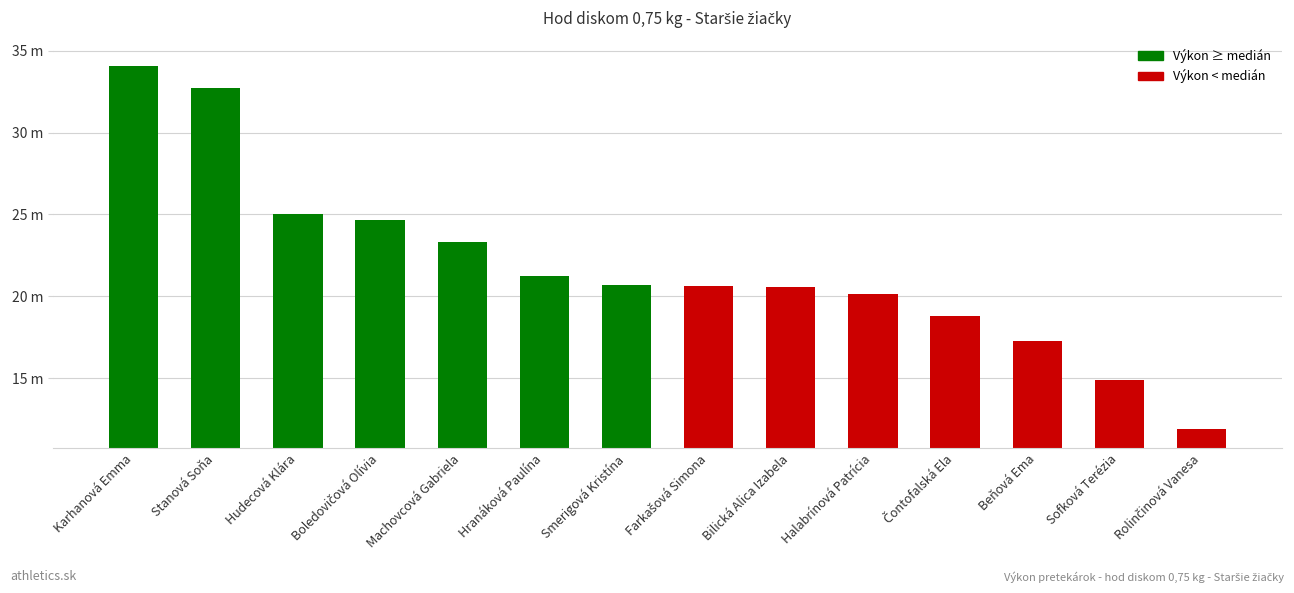

Reading left to right, list all the values displayed in this chart.

Karhanová Emma=34.1	Stanová Soňa=32.7	Hudecová Klára=25.0	Boledovičová Olívia=24.6	Machovcová Gabriela=23.3	Hranáková Paulína=21.2	Smerigová Kristína=20.7	Farkašová Simona=20.6	Bilická Alica Izabela=20.6	Halabrínová Patrícia=20.2	Čontofalská Ela=18.8	Beňová Ema=17.3	Sofková Terézia=14.9	Rolinčinová Vanesa=11.9